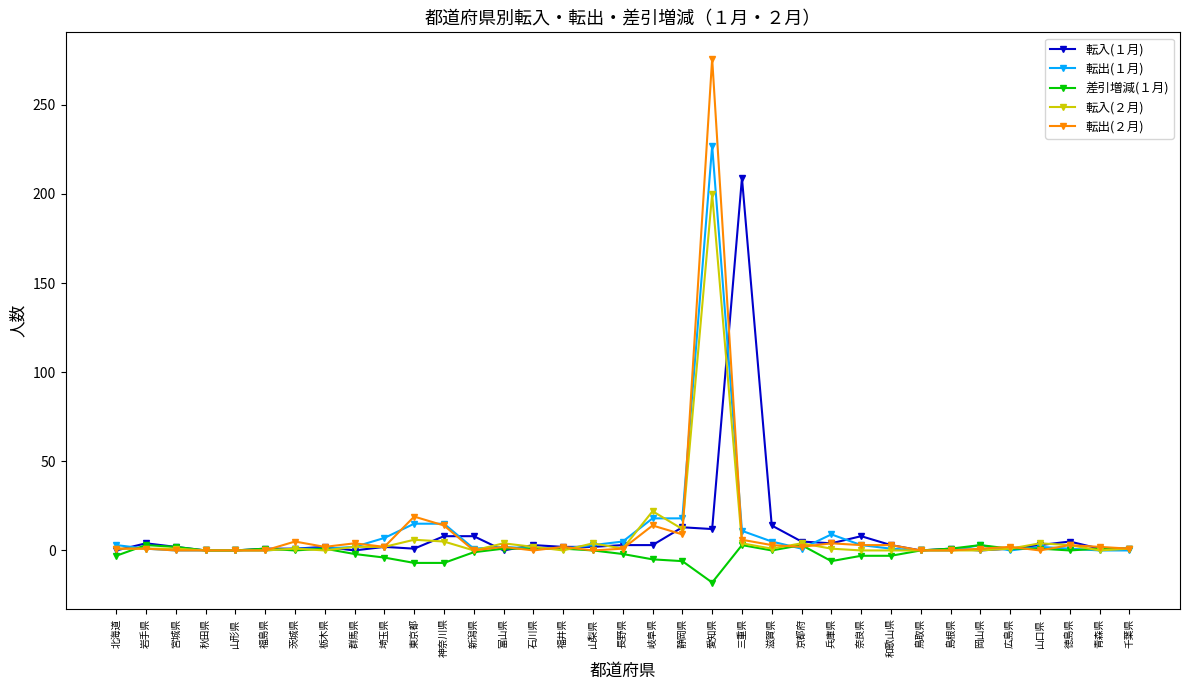

Count the number of categories in the chart.

35